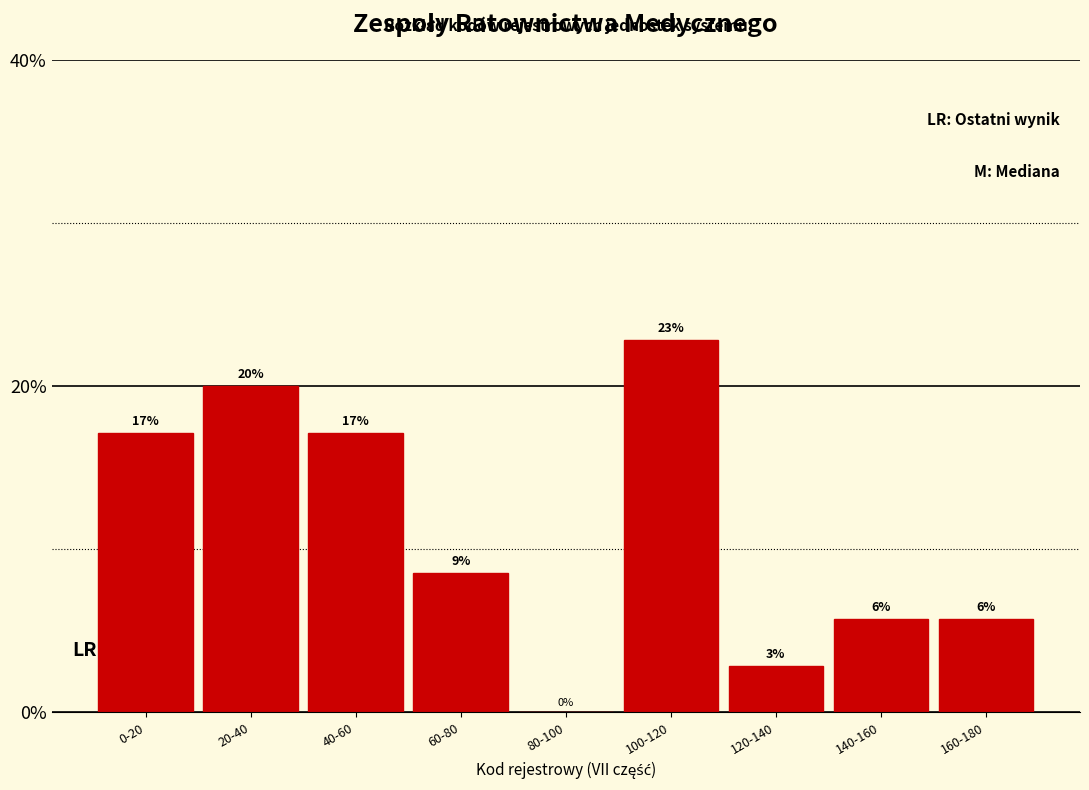

Are the bars horizontal?

No